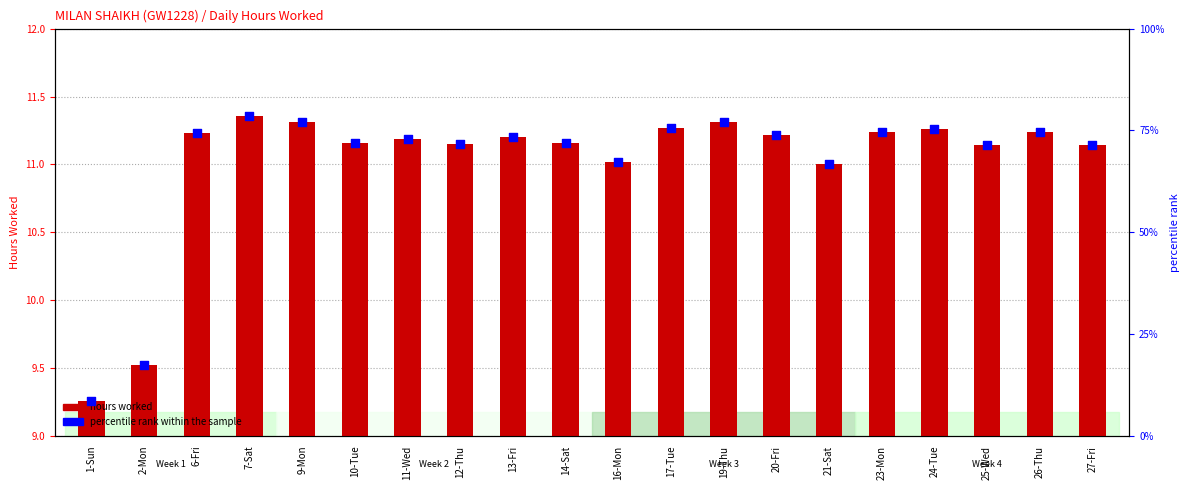

Which series reaches the minimum Y coordinate?

hours worked